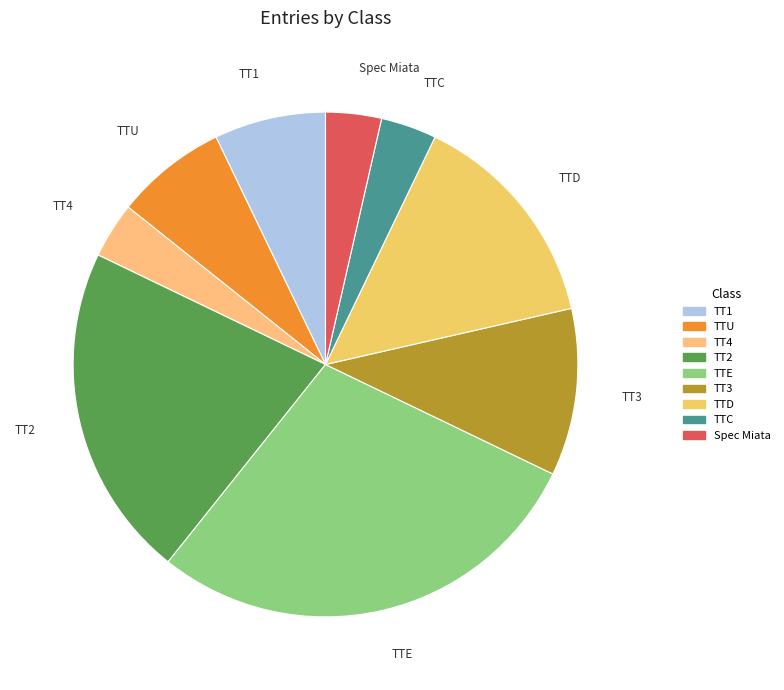

How many segments does this pie chart have?

9